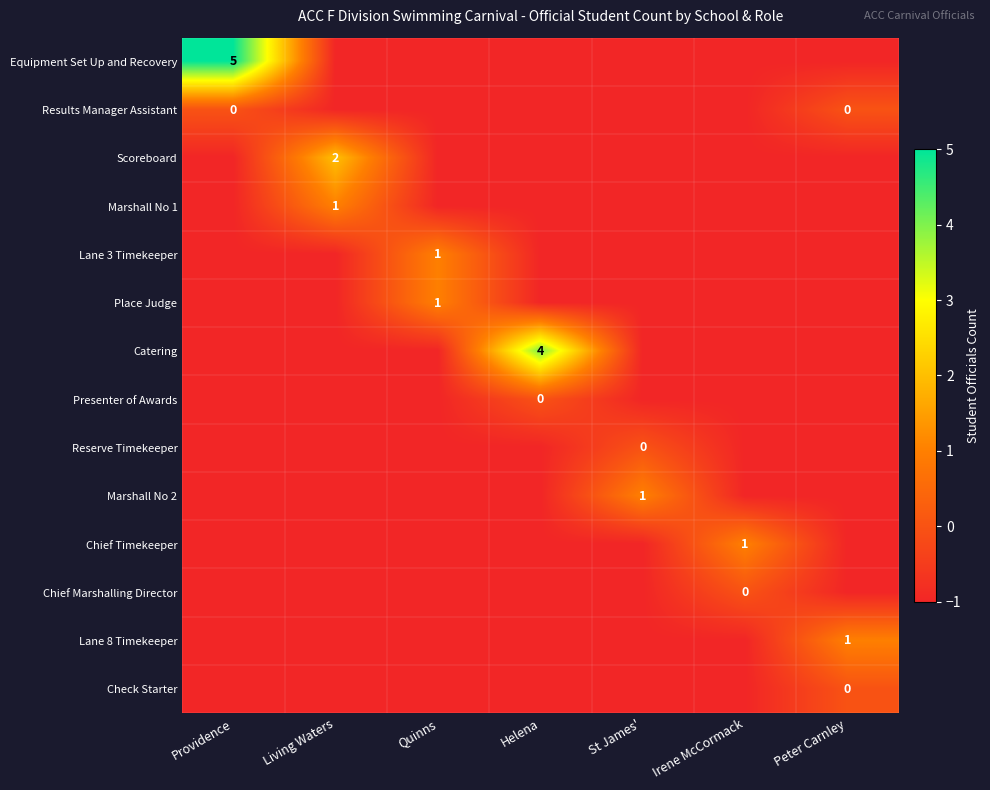

How many data points does each series have?

7